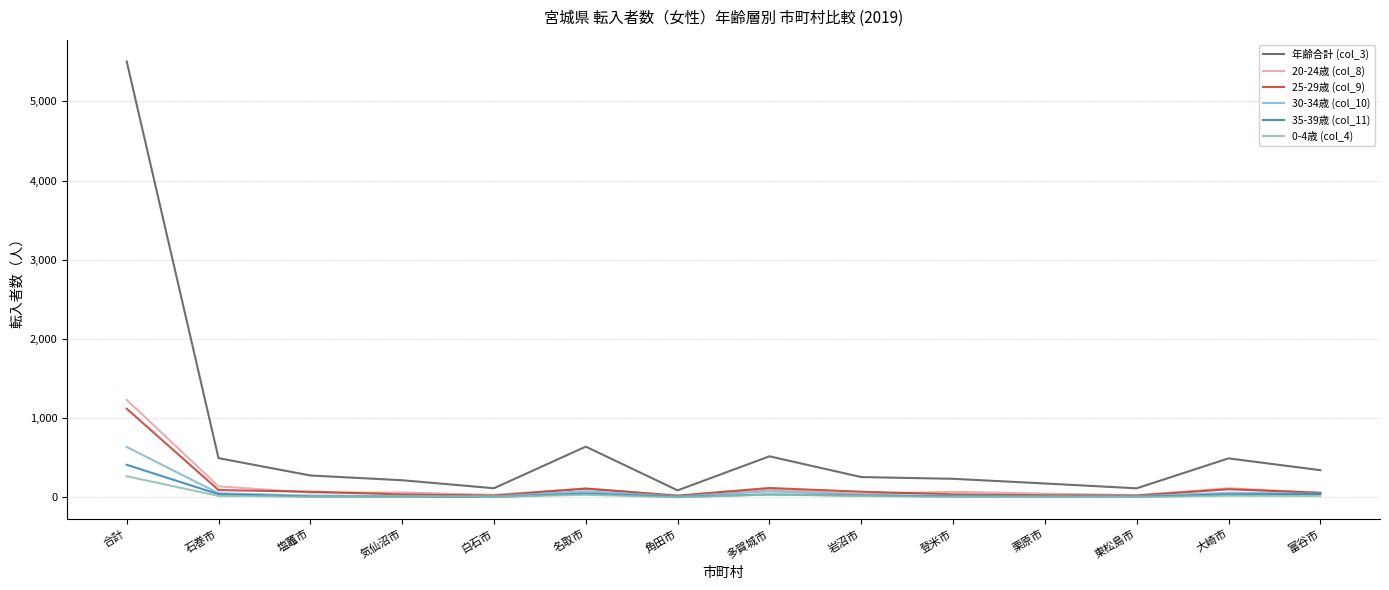

Where does the 0-4歳 (col_4) series first go above 18?

合計